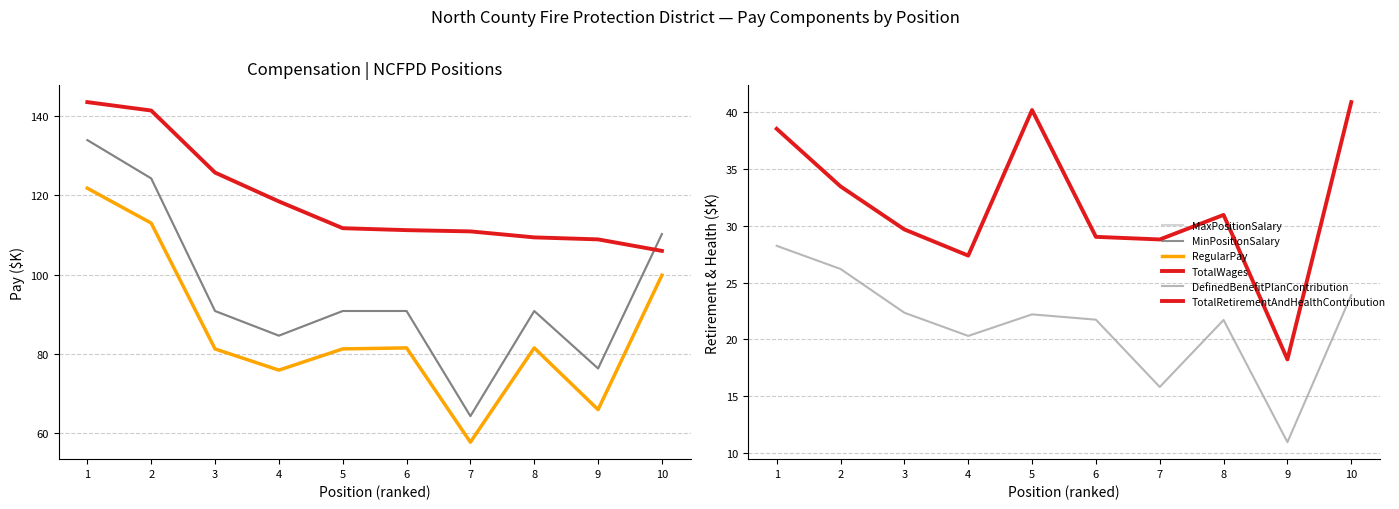

Which series has the largest range (max minus min)?

MaxPositionSalary